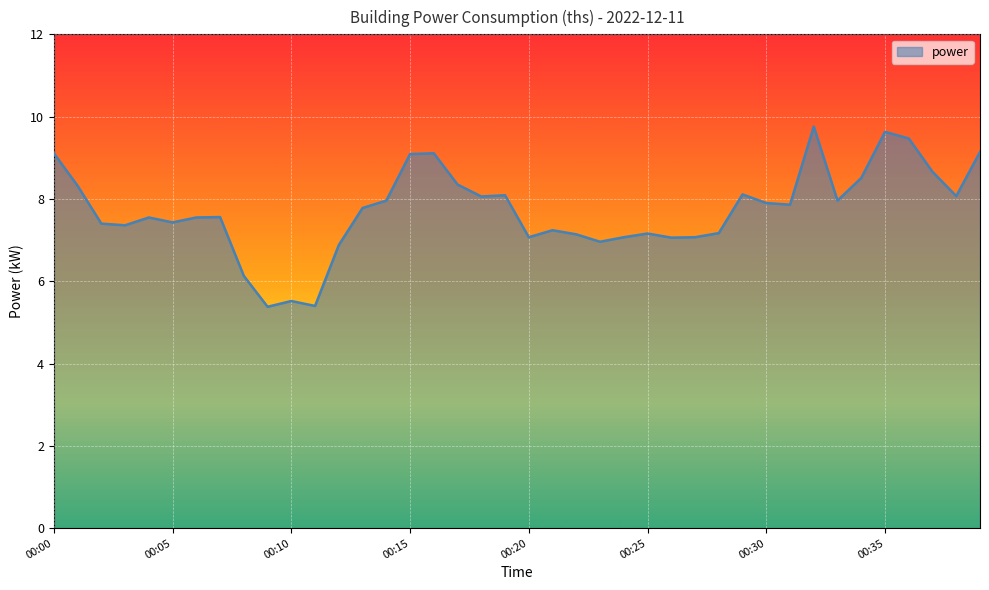

What is the minimum value shown in the chart?

5.4